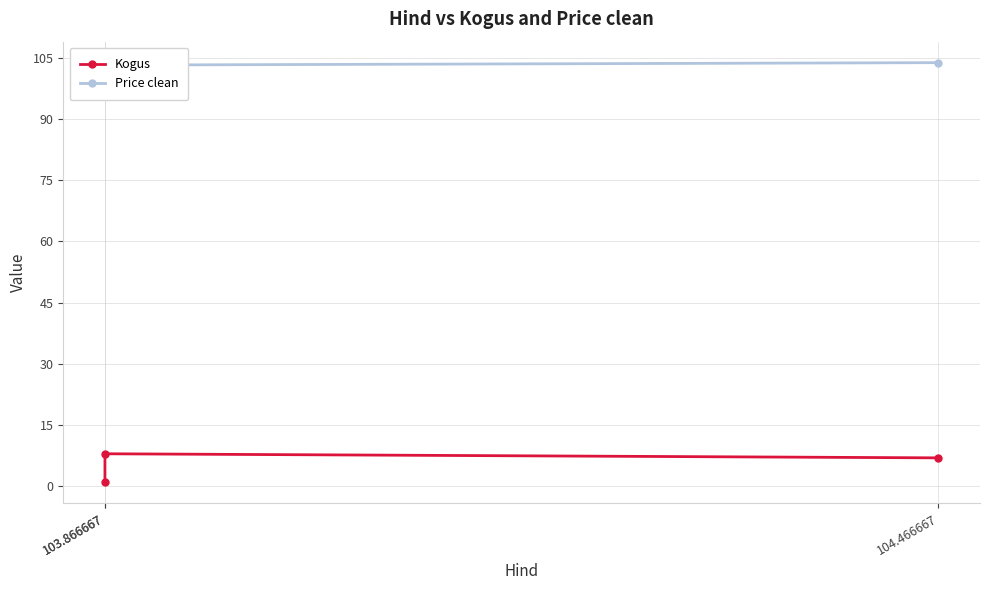

How many Kogus values are between 1 and 8?

3